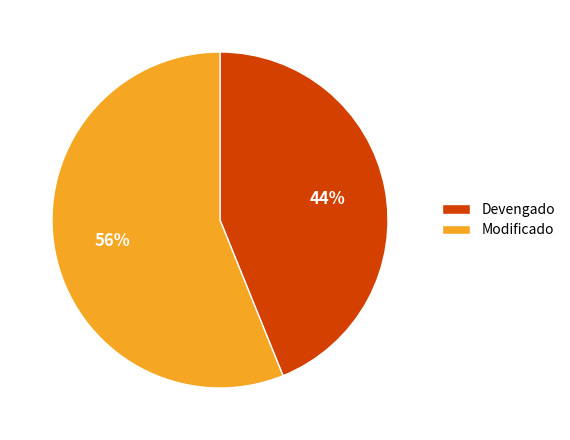

Do Devengado and Modificado together represent more than half of the pie?

Yes